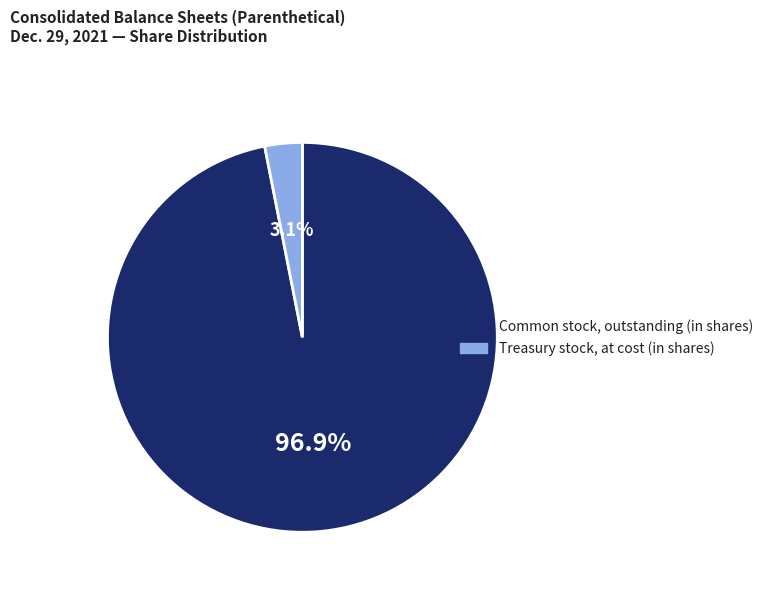

How many segments does this pie chart have?

2